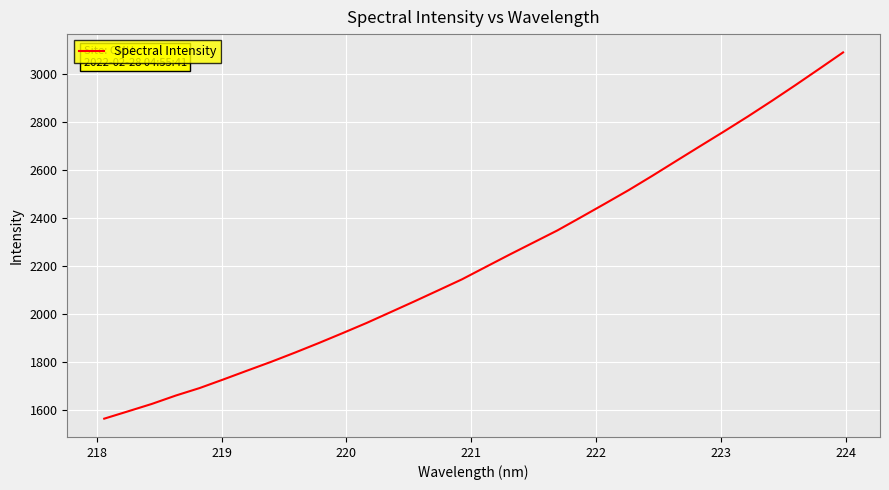

True or false: the data has more than 0 interior local peaks.

False